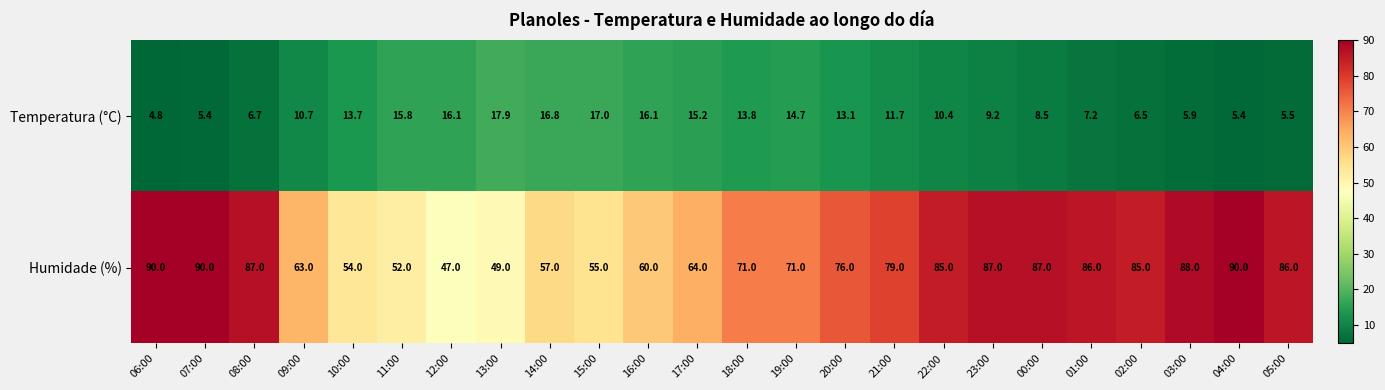

What is the smallest value displayed?

4.8